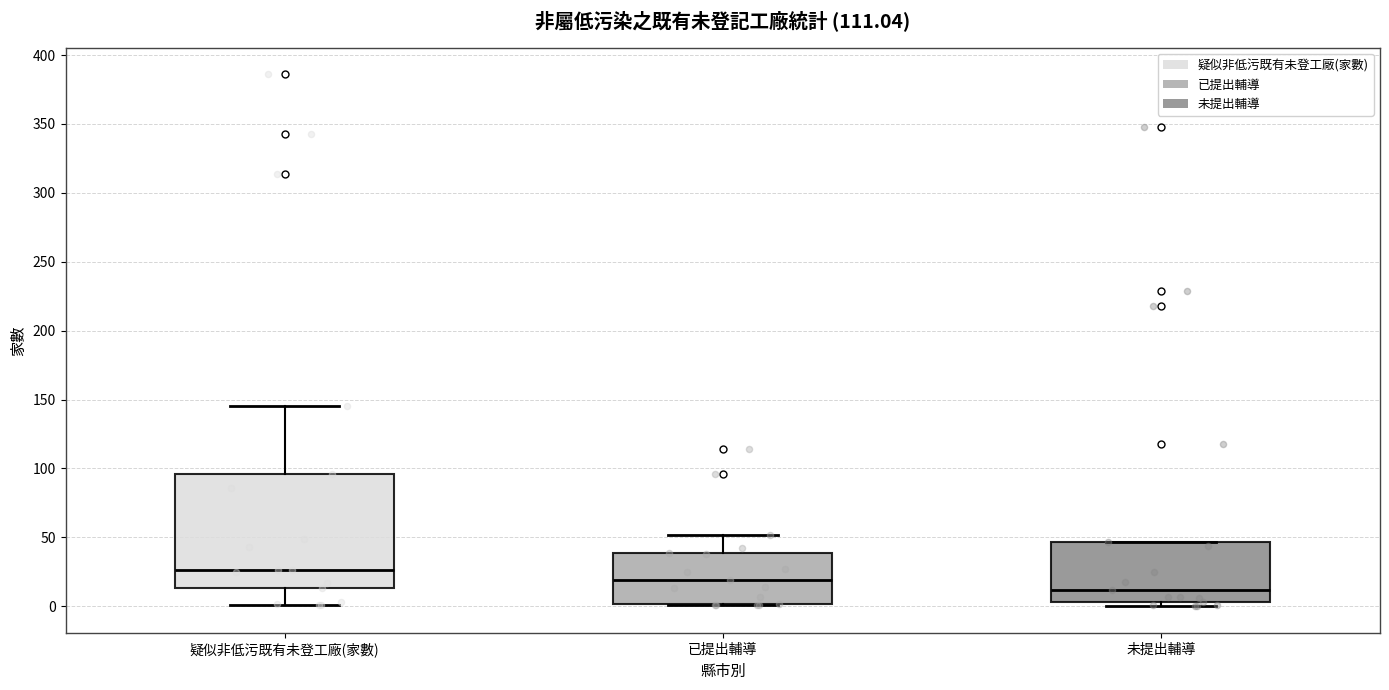

Reading left to right, transcribe this box plot: for each box, give where its median line is, the range the box spans, and where its two whiskers end, as read against the y-axis. The values are not printed on the chart, so give them approximately, as read against the axis.

疑似非低污既有未登工廠(家數): median 25, box 15 to 95, whiskers 0 to 145
已提出輔導: median 20, box 0 to 40, whiskers 0 to 50
未提出輔導: median 10, box 5 to 45, whiskers 0 to 45